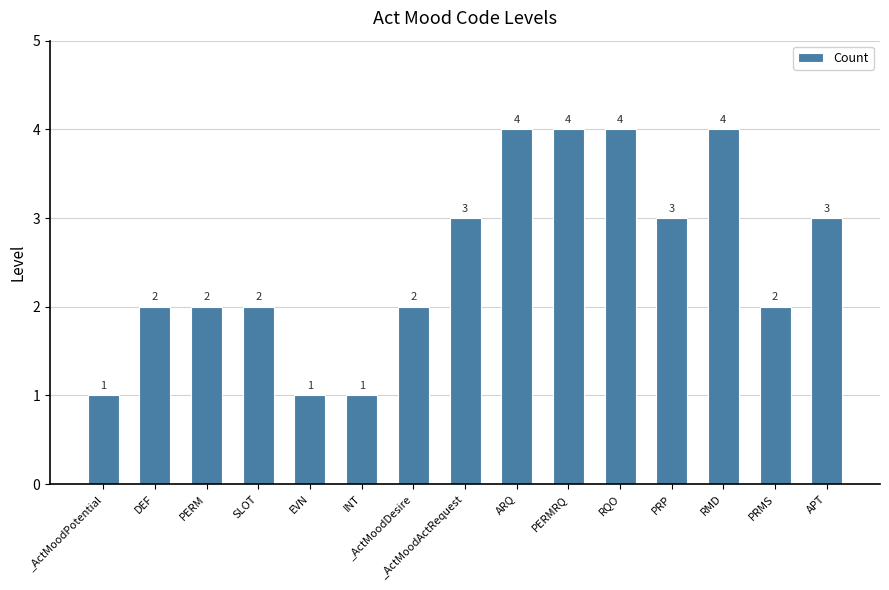

What is the change in value from _ActMoodPotential to DEF?

+1